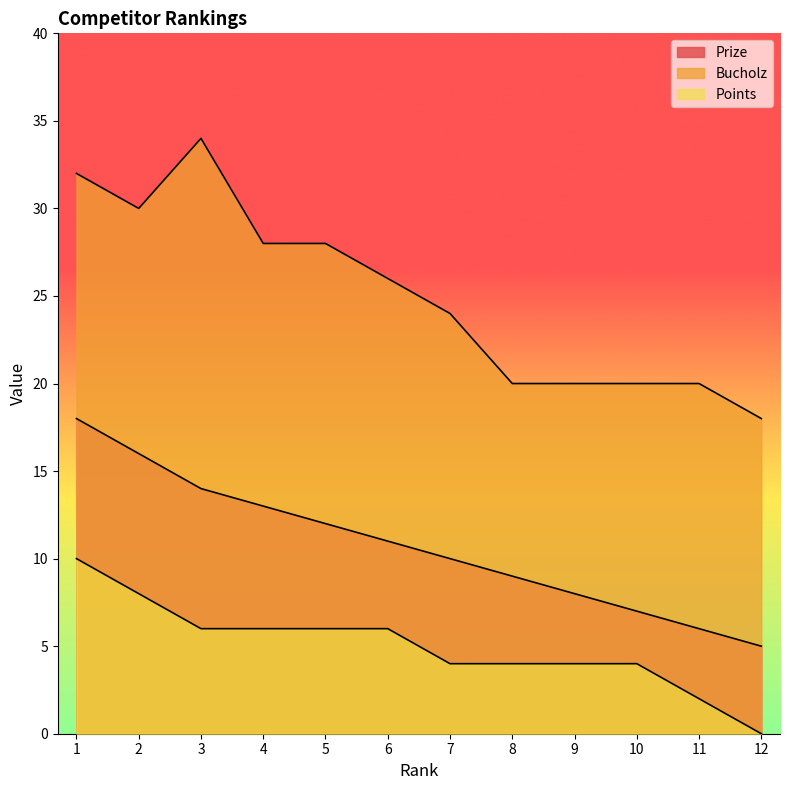

What is the spread (max minus min) of values at 4?

22